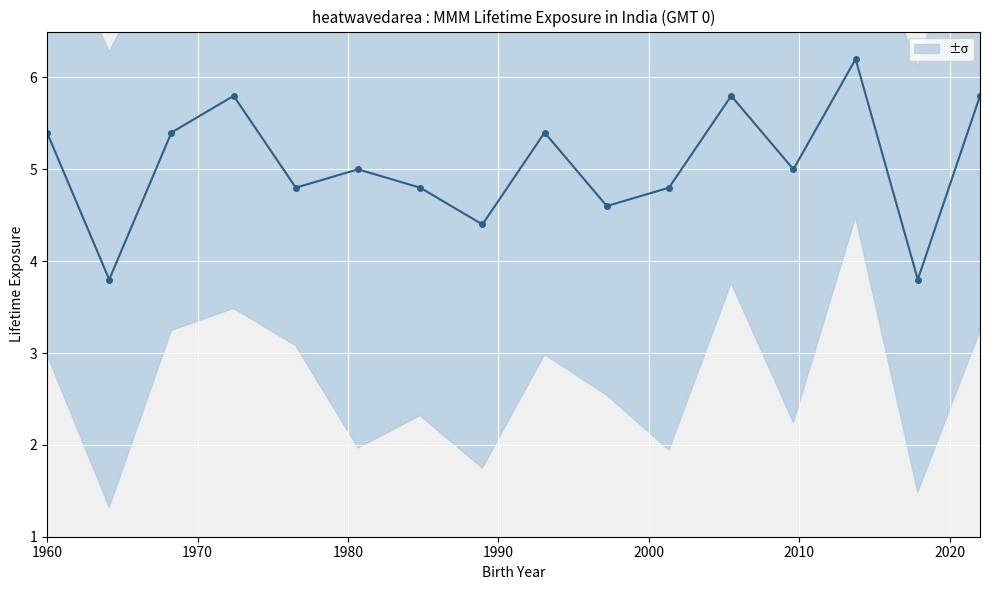

What is the difference between the maximum and minimum values?

2.4